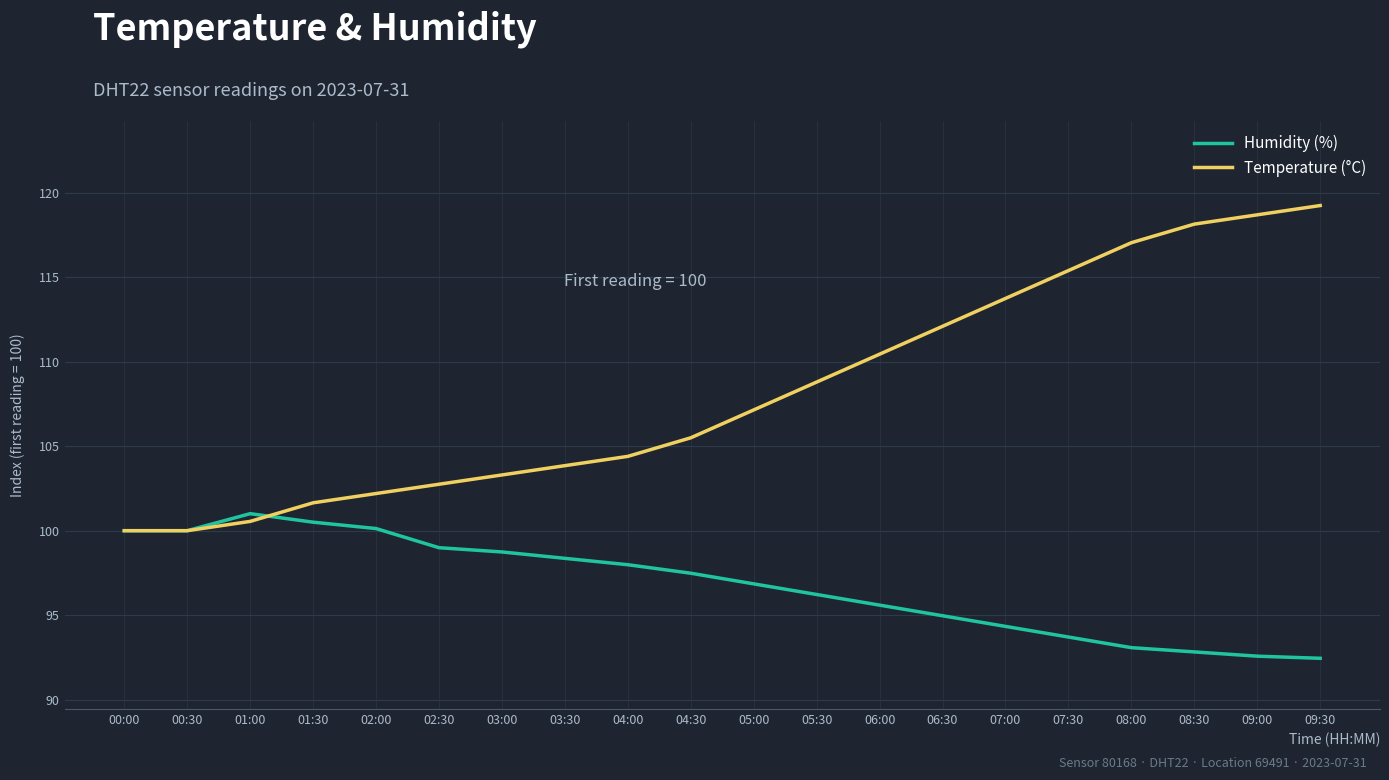

Rank the series by their average value, from lowest to highest.

Humidity (%), Temperature (°C)